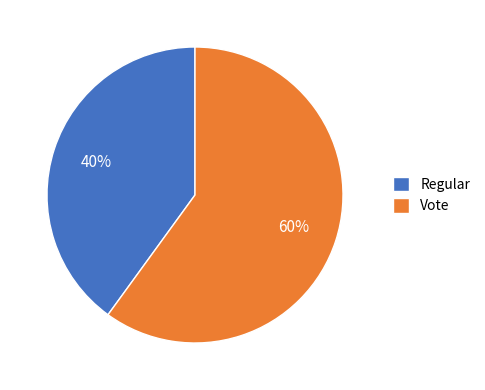

Combined, do Regular and Vote account for over 50%?

Yes